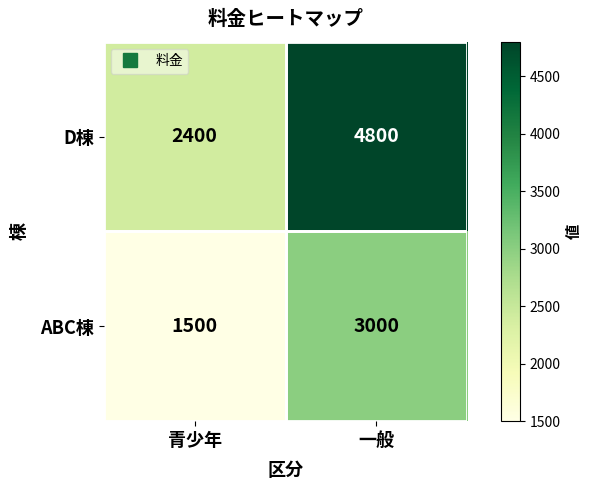

At how many categories does at least one series exceed 3505?

1